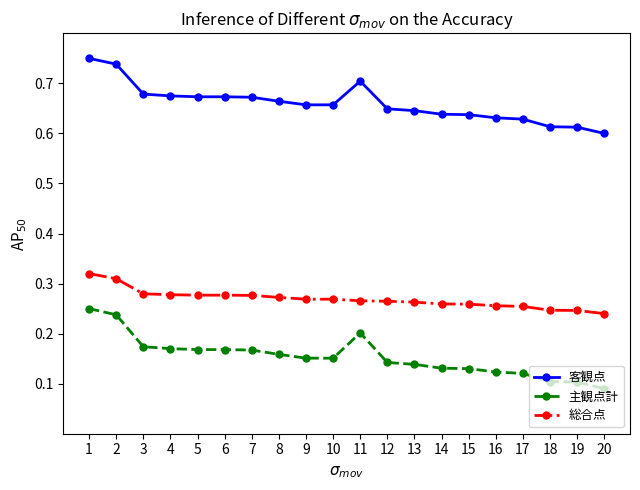

True or false: 客観点 and 総合点 intersect in this chart.

False